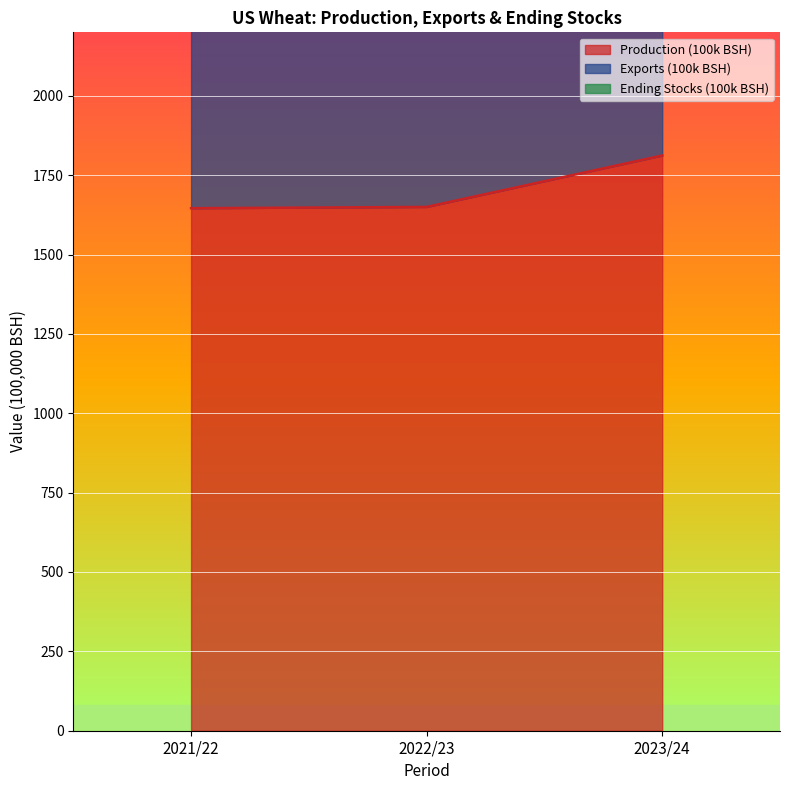

What is the difference between the highest and lowest values at 2023/24?

1153